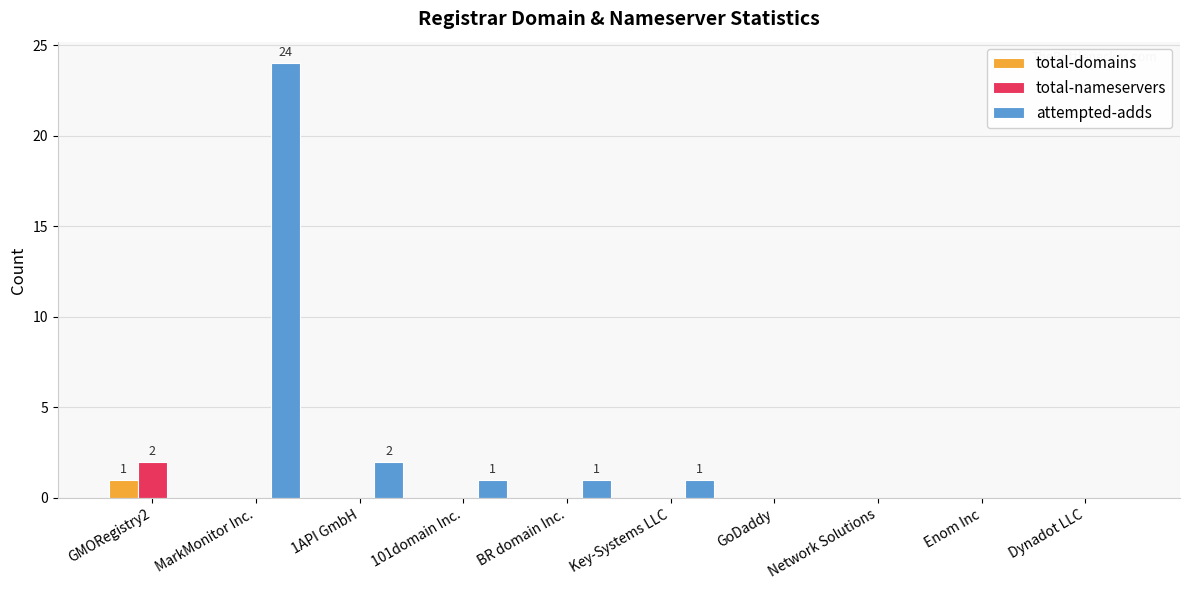

Which category has the highest value in the total-domains series?

GMORegistry2